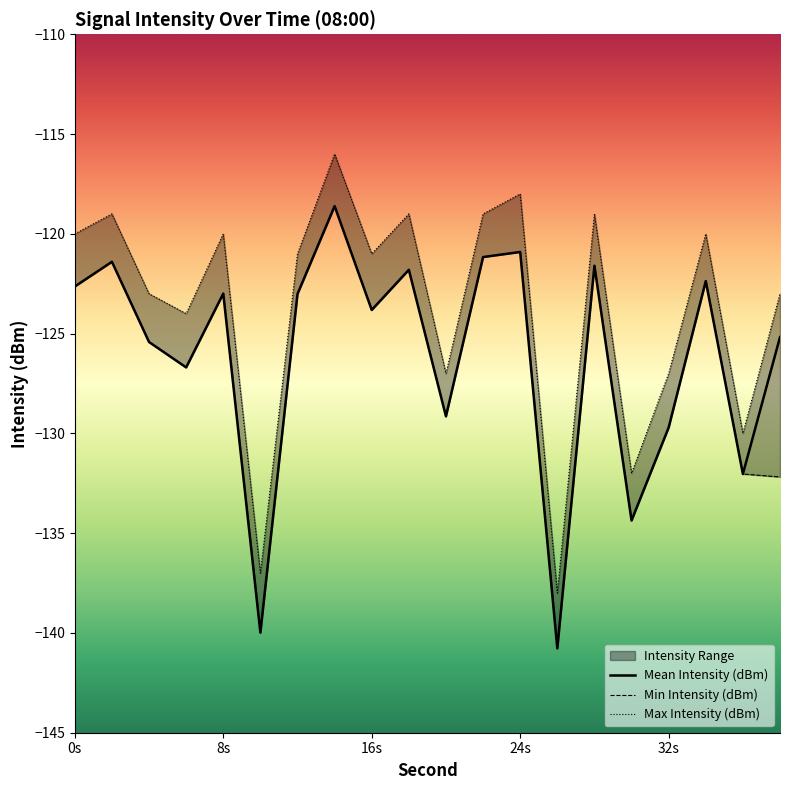

The value of Mean Intensity (dBm) at 8s is -35.8. True or false?

False